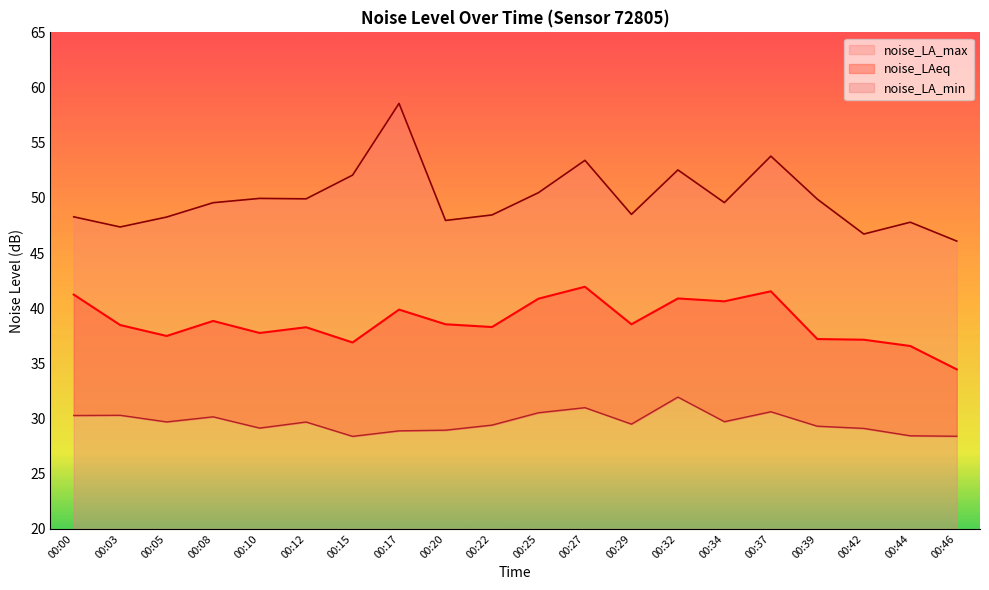

How many lines are shown in the chart?

3